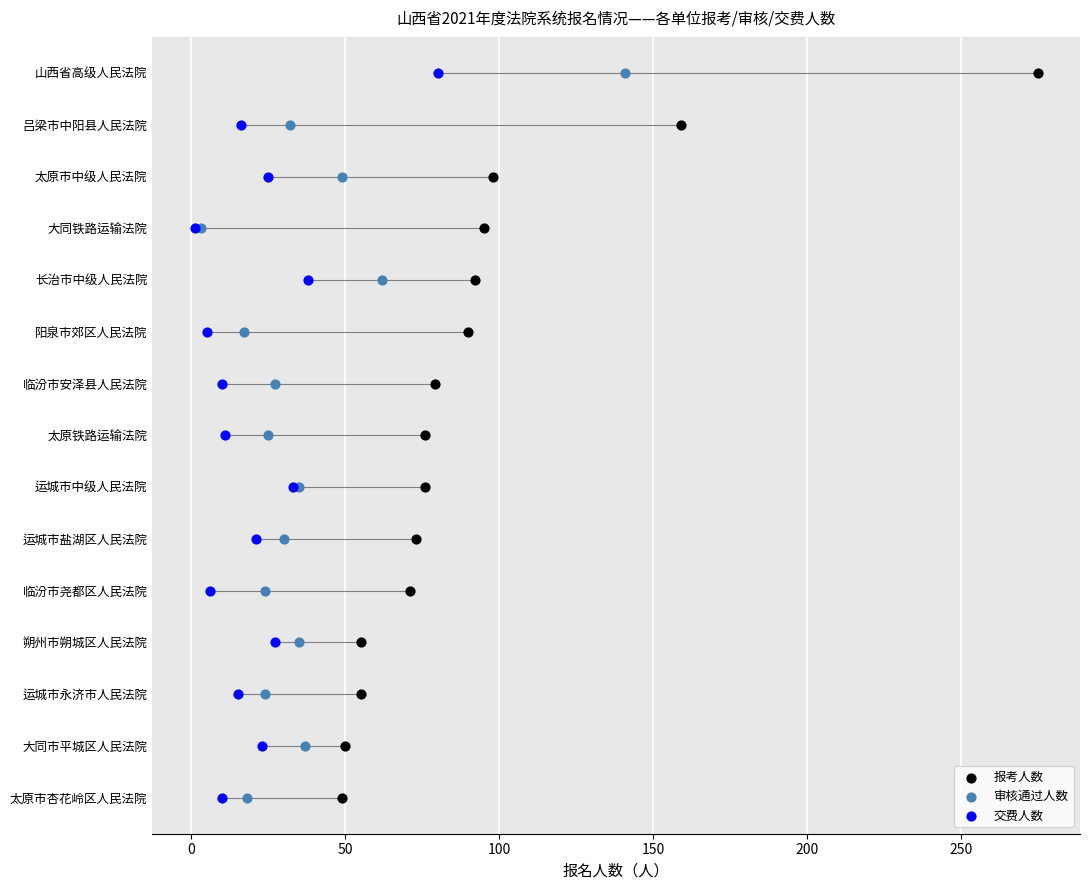

Which series contains the highest Y value?

报考人数